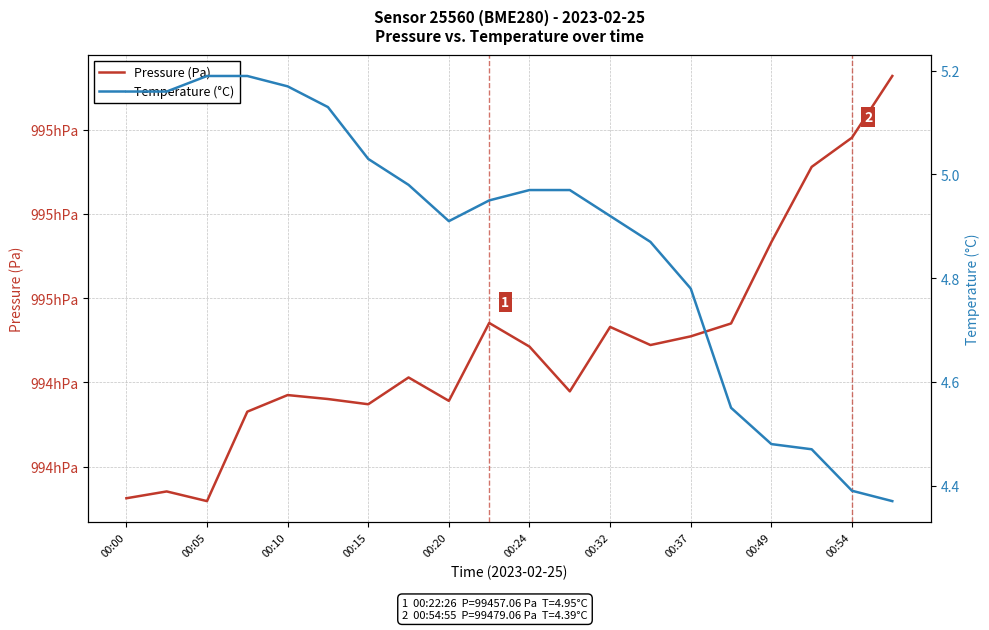

Reading left to right, what are all the values shown in this chart?

Pressure (Pa): 99436.2	99437.1	99435.9	99446.5	99448.5	99448.0	99447.4	99450.6	99447.8	99457.1	99454.2	99448.9	99456.6	99454.4	99455.5	99457.0	99466.7	99475.6	99479.1	99486.4
Temperature (°C): 5.2	5.2	5.2	5.2	5.2	5.1	5.0	5.0	4.9	5.0	5.0	5.0	4.9	4.9	4.8	4.5	4.5	4.5	4.4	4.4